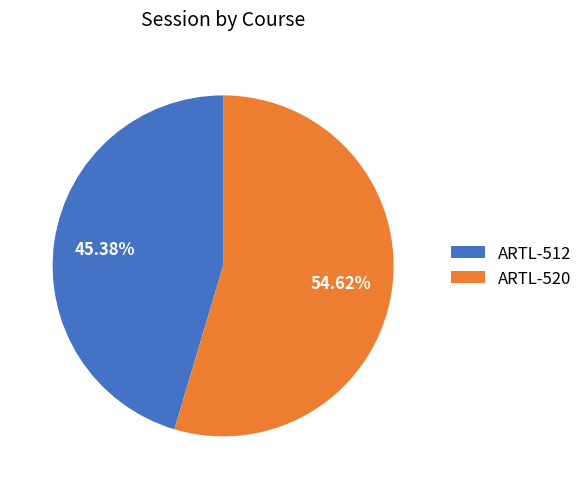

To the nearest percent, what is the difference between the ARTL-520 and ARTL-512 slice percentages?

9%